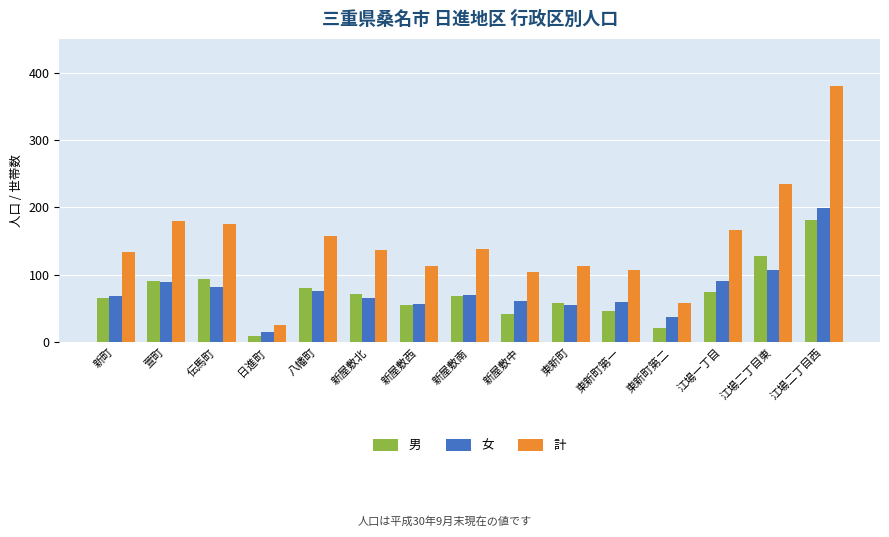

How many data points does each series have?

15